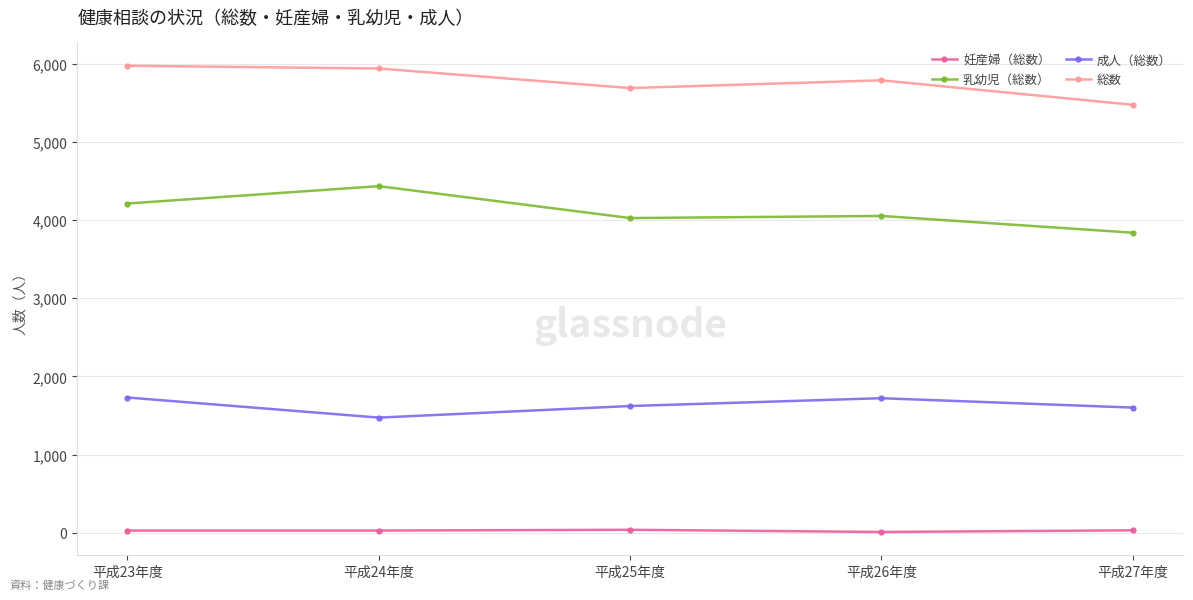

What is the label of the 3rd point from the left?

平成25年度